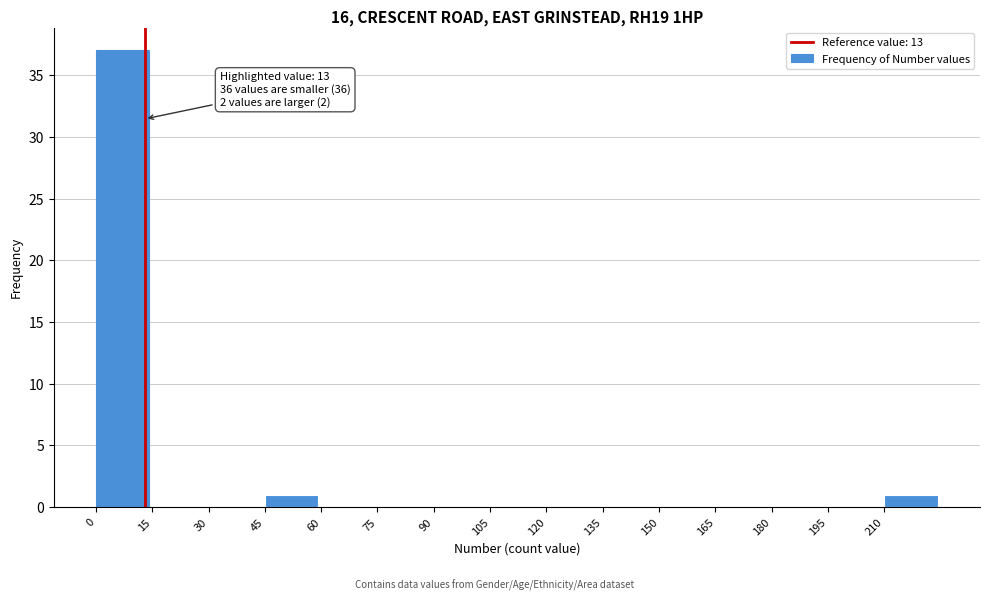

Over which range of the x-axis is the bar tallest?

0 to 15